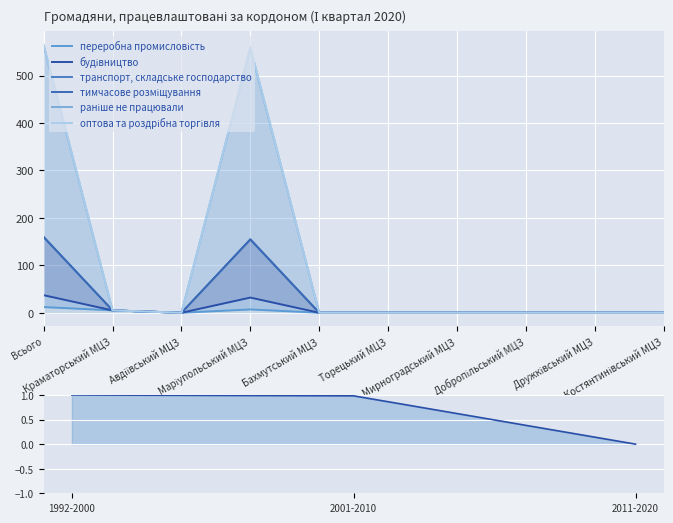

How many categories are shown in the chart?

10